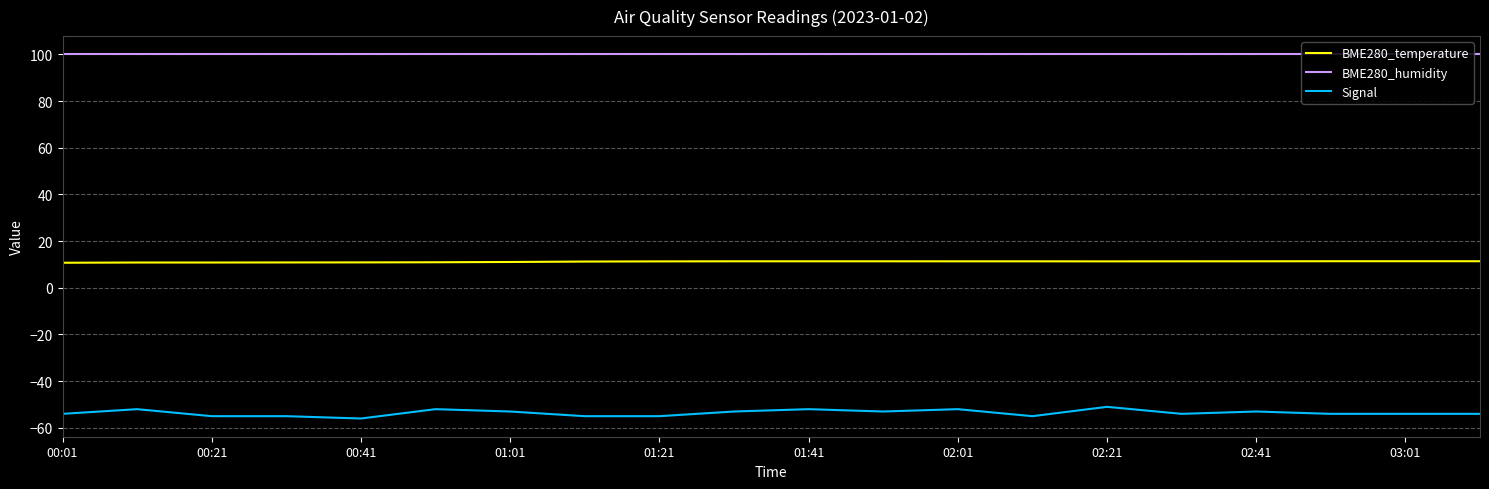

What is the difference between the maximum and minimum values in the Signal series?

5.0